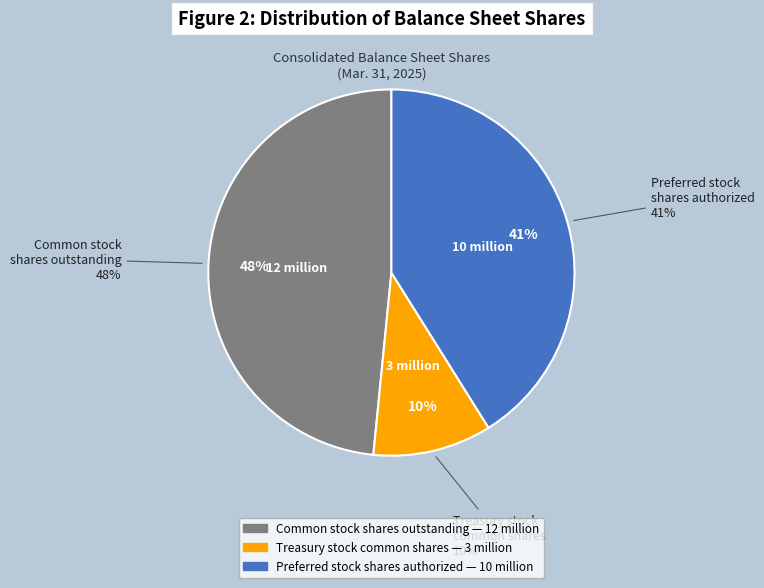

How many slices are in this pie chart?

3